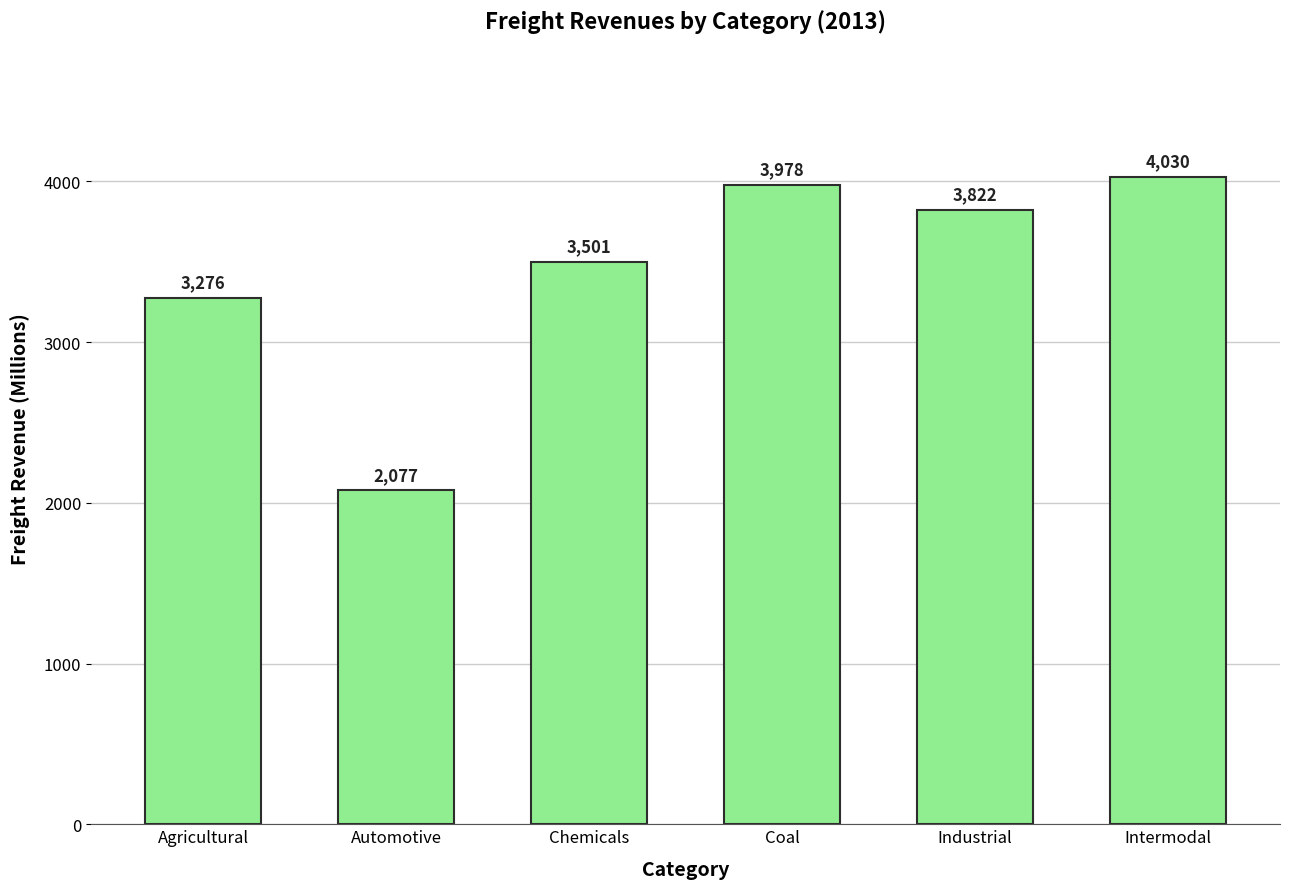

Where is the data nearest to the value 3053?

Agricultural